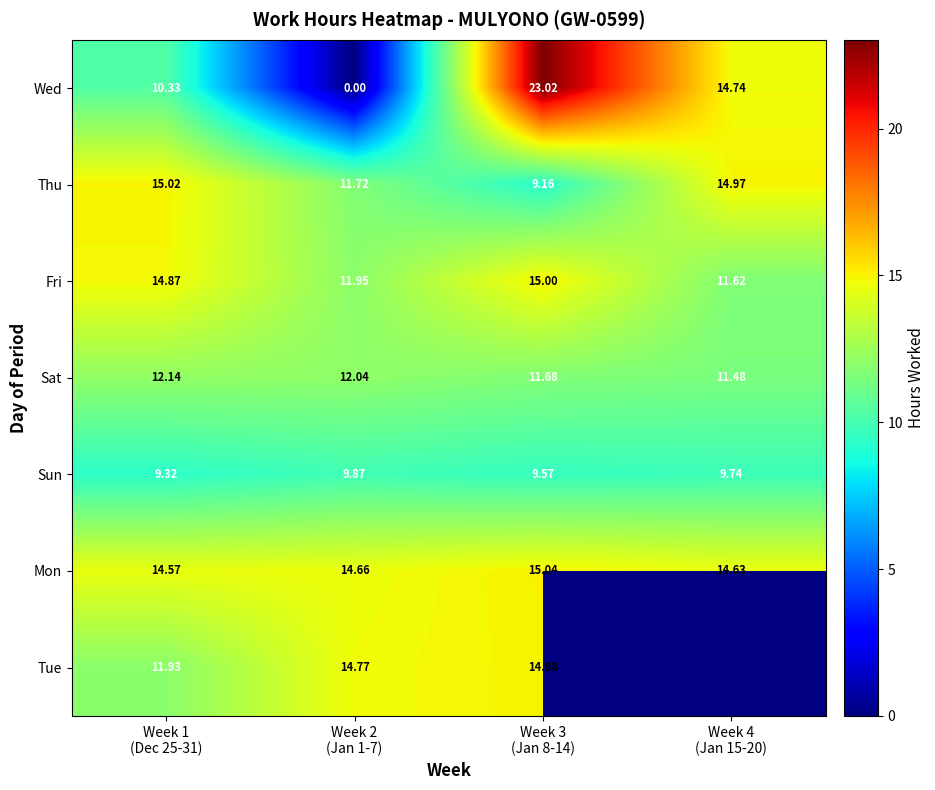

At how many categories does at least one series exceed 16?

1